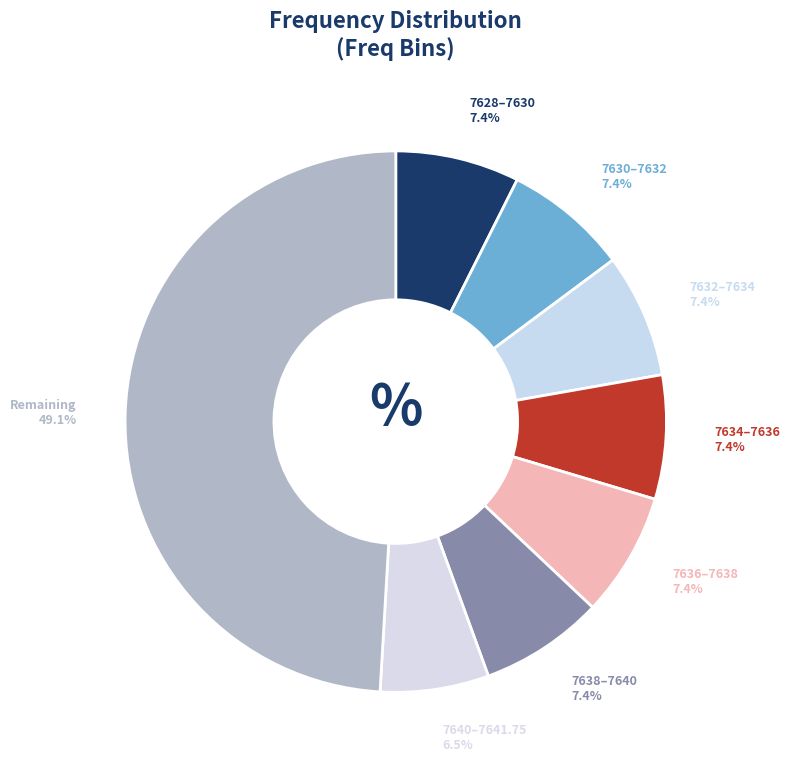

Between Remaining and 7634–7636, which is larger?

Remaining